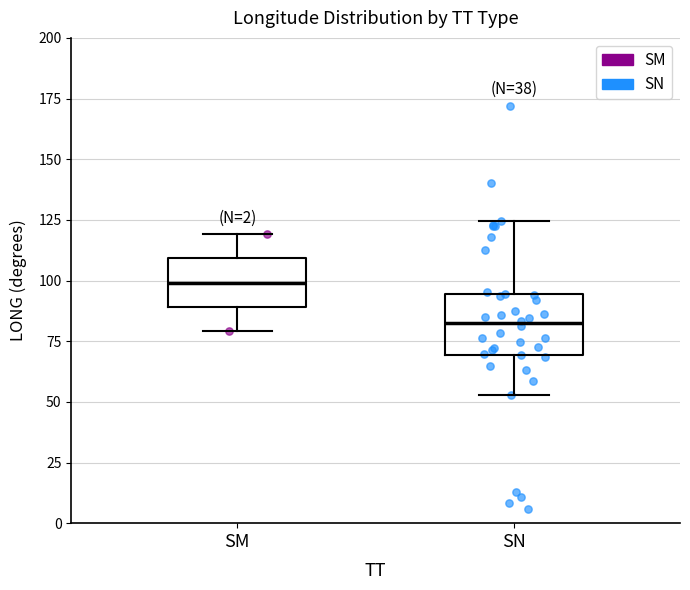

Reading left to right, read every box against the y-axis: the position of its median line, the range the box covers, and the ends of its whiskers. The values are not printed on the chart, so give them approximately, as read against the axis.

SM: median 100, box 90 to 110, whiskers 80 to 120
SN: median 80, box 70 to 95, whiskers 55 to 125